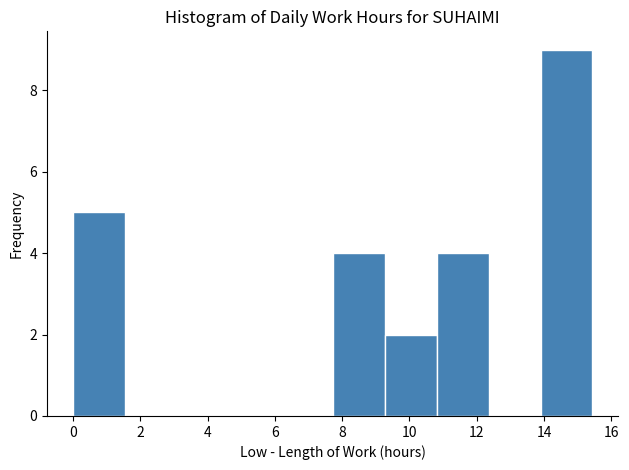

Reading left to right, transcribe this chart: for each bar, give the range it covers on the x-axis and its height. Neither the bar edges nor the heights are printed on the chart, so give them approximately, as read against the axes.

0.0 to 1.6: 5
1.6 to 3.0: 0
3.0 to 4.6: 0
4.6 to 6.2: 0
6.2 to 7.8: 0
7.8 to 9.2: 4
9.2 to 10.8: 2
10.8 to 12.4: 4
12.4 to 13.8: 0
13.8 to 15.4: 9